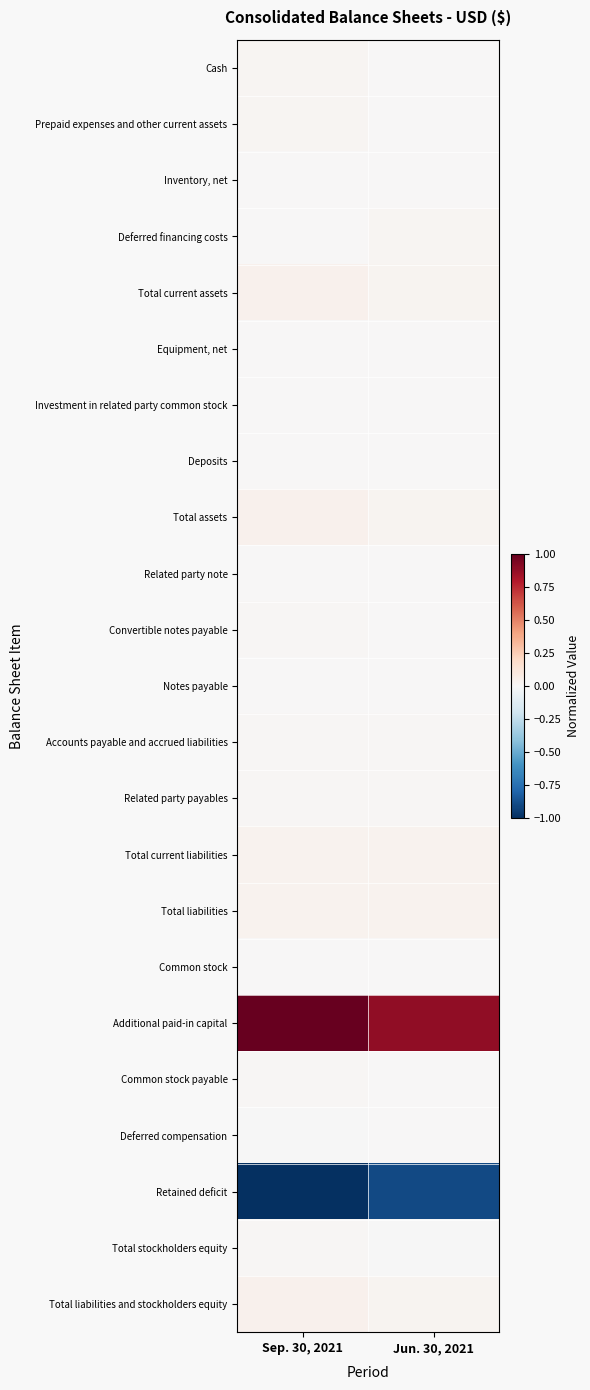

Reading right to left, transcribe all the data shown in this chart.

Cash: Jun. 30, 2021=0.0	Sep. 30, 2021=0.0
Prepaid expenses and other current assets: Jun. 30, 2021=0.0	Sep. 30, 2021=0.0
Inventory, net: Jun. 30, 2021=0.0	Sep. 30, 2021=0.0
Deferred financing costs: Jun. 30, 2021=0.0	Sep. 30, 2021=0.0
Total current assets: Jun. 30, 2021=0.0	Sep. 30, 2021=0.0
Equipment, net: Jun. 30, 2021=0.0	Sep. 30, 2021=0.0
Investment in related party common stock: Jun. 30, 2021=0.0	Sep. 30, 2021=0.0
Deposits: Jun. 30, 2021=0.0	Sep. 30, 2021=0.0
Total assets: Jun. 30, 2021=0.0	Sep. 30, 2021=0.0
Related party note: Jun. 30, 2021=0.0	Sep. 30, 2021=0.0
Convertible notes payable: Jun. 30, 2021=0.0	Sep. 30, 2021=0.0
Notes payable: Jun. 30, 2021=0.0	Sep. 30, 2021=0.0
Accounts payable and accrued liabilities: Jun. 30, 2021=0.0	Sep. 30, 2021=0.0
Related party payables: Jun. 30, 2021=0.0	Sep. 30, 2021=0.0
Total current liabilities: Jun. 30, 2021=0.0	Sep. 30, 2021=0.0
Total liabilities: Jun. 30, 2021=0.0	Sep. 30, 2021=0.0
Common stock: Jun. 30, 2021=0.0	Sep. 30, 2021=0.0
Additional paid-in capital: Jun. 30, 2021=0.9	Sep. 30, 2021=1.0
Common stock payable: Jun. 30, 2021=0.0	Sep. 30, 2021=0.0
Deferred compensation: Jun. 30, 2021=0.0	Sep. 30, 2021=-0.0
Retained deficit: Jun. 30, 2021=-0.9	Sep. 30, 2021=-1.0
Total stockholders equity: Jun. 30, 2021=-0.0	Sep. 30, 2021=0.0
Total liabilities and stockholders equity: Jun. 30, 2021=0.0	Sep. 30, 2021=0.0